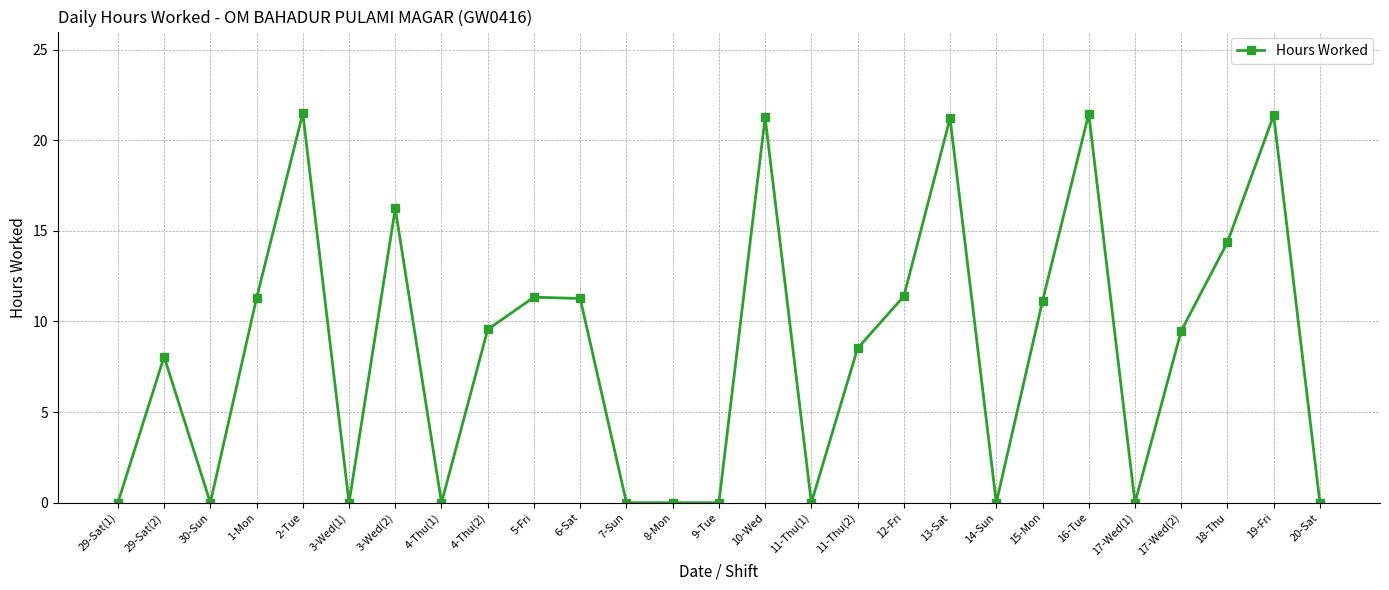

Does the chart have visible grid lines?

Yes